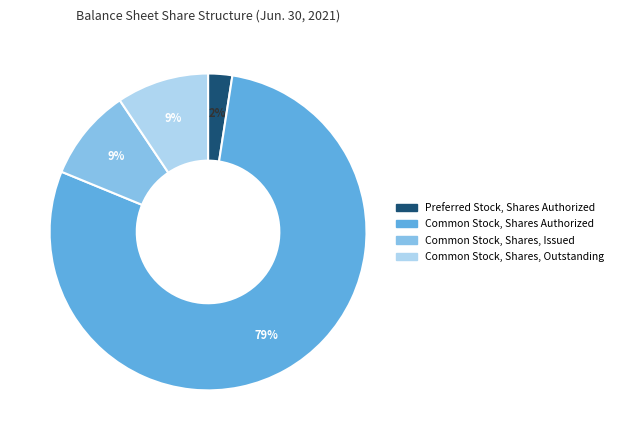

How many slices are in this pie chart?

4